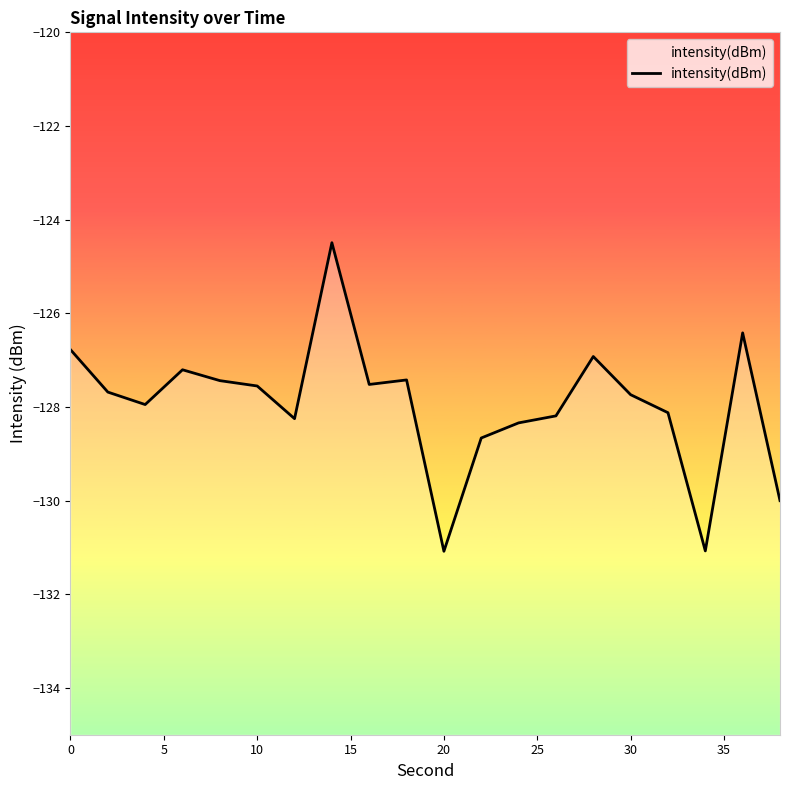

True or false: the data has more than 0 interior local peaks.

True